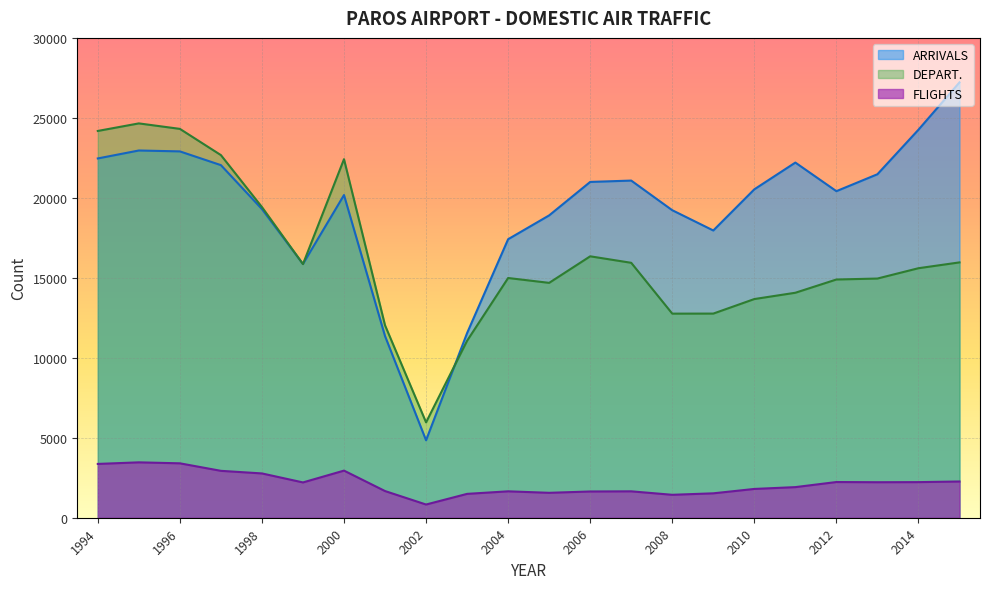

Is it true that ARRIVALS equals 22960 at 1995?

True